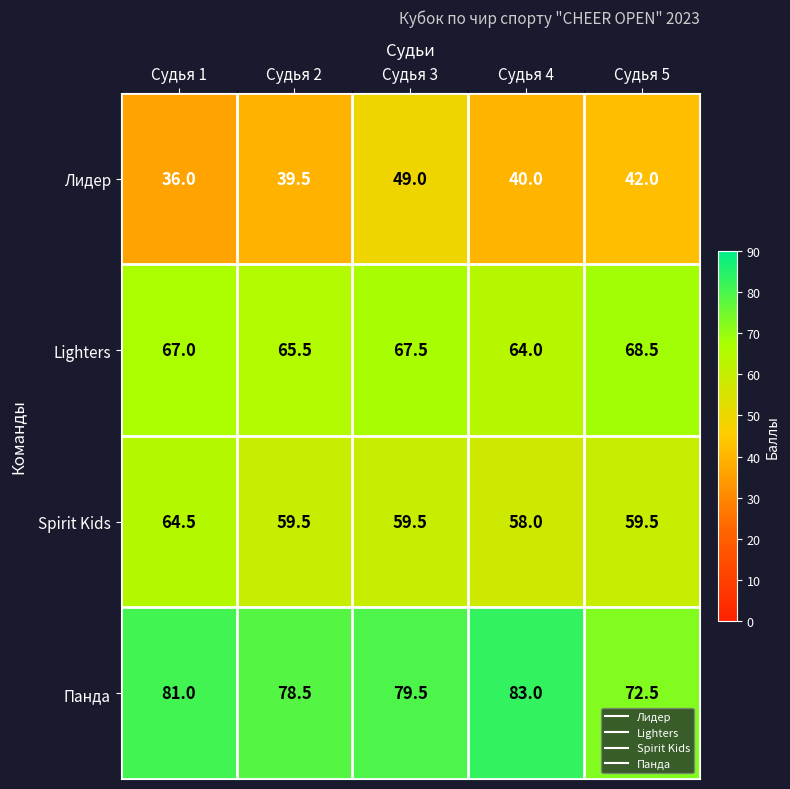

How many categories are shown in the chart?

5